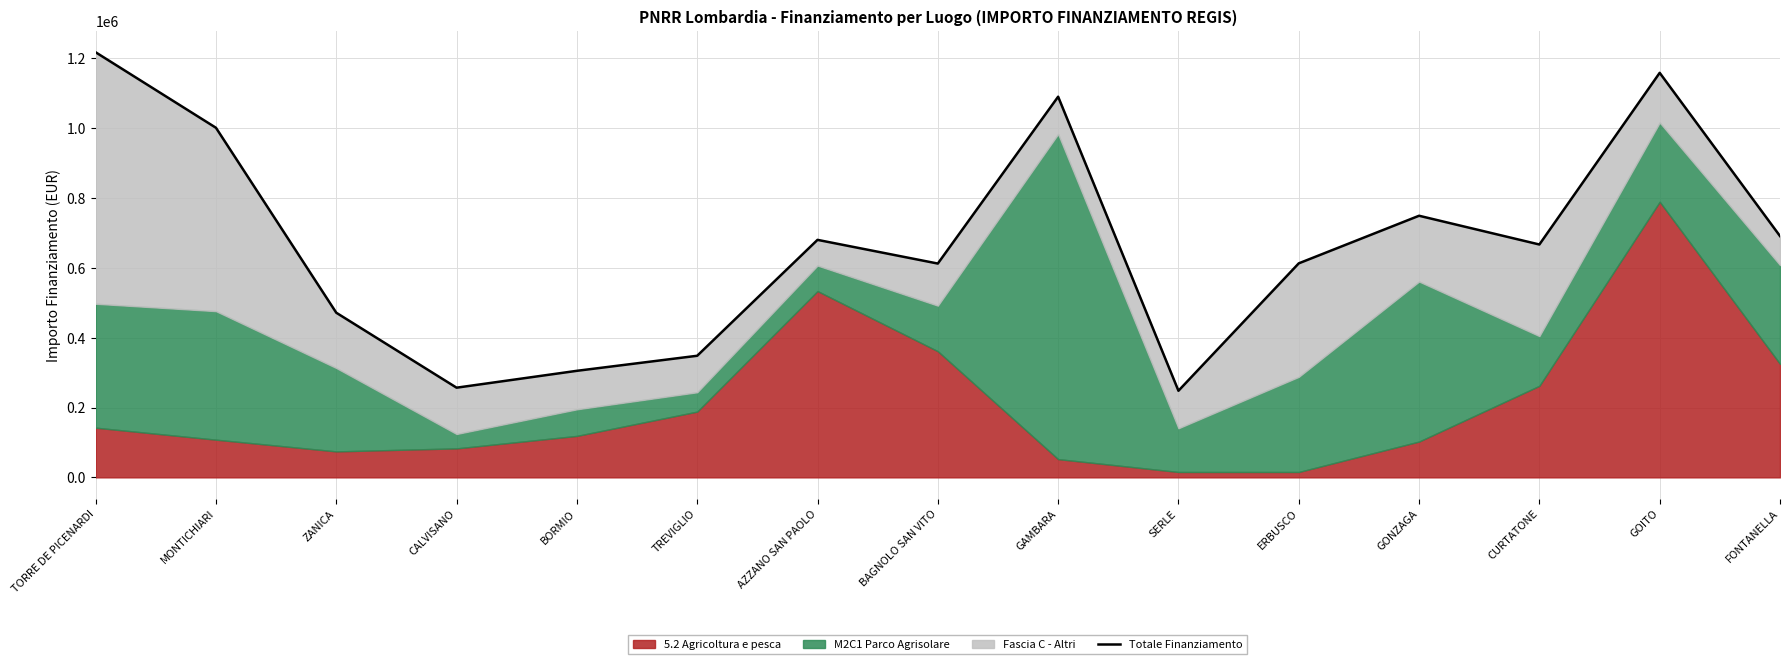

What is the sum of all values?

10108917.9